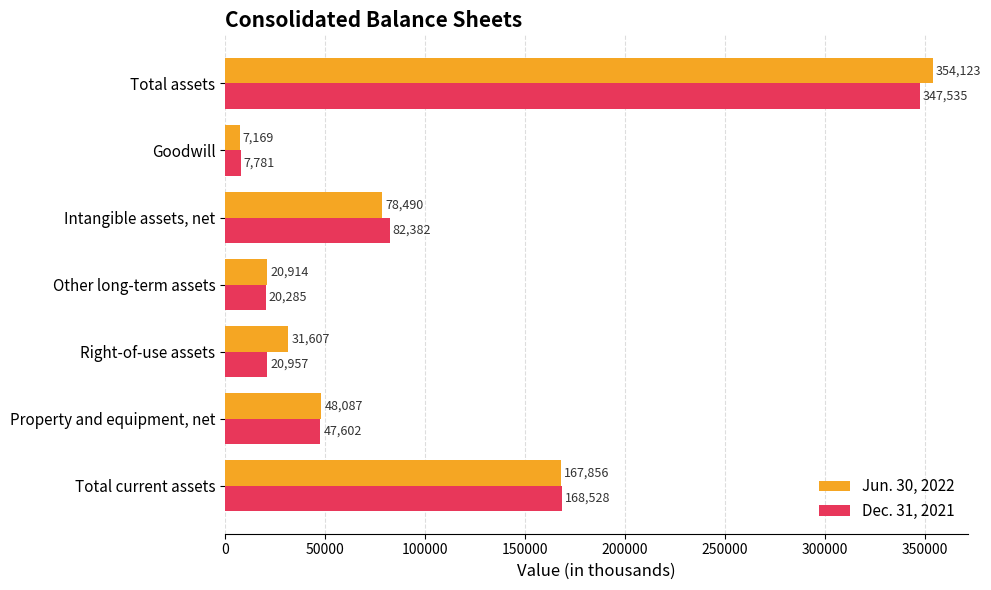

Is the value of Jun. 30, 2022 at Total assets greater than the value of Dec. 31, 2021 at Total current assets?

Yes